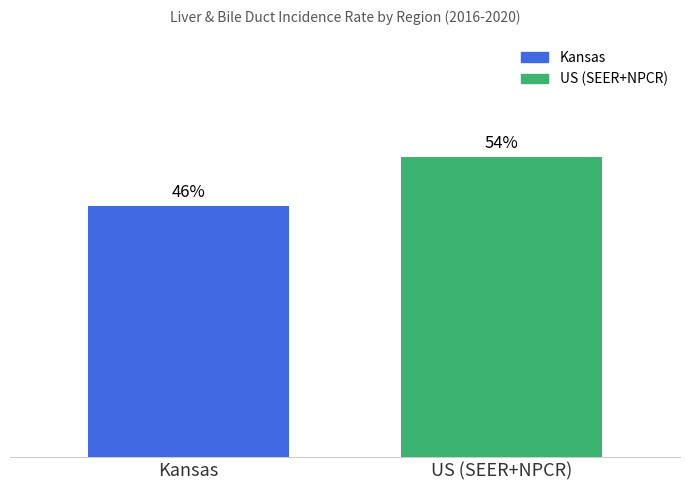

What are all the series names shown in the legend?

Kansas, US (SEER+NPCR)